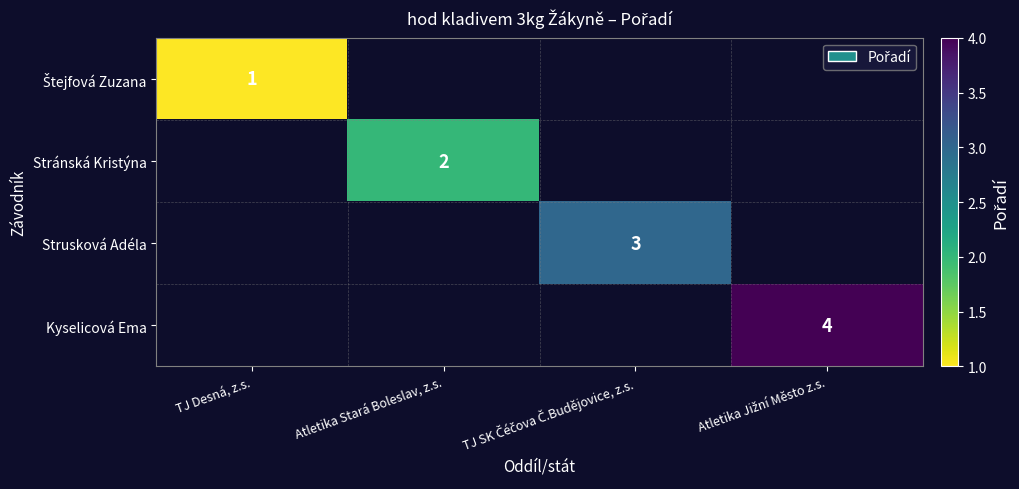

At which label is Štejfová Zuzana closest to 1?

TJ Desná, z.s.